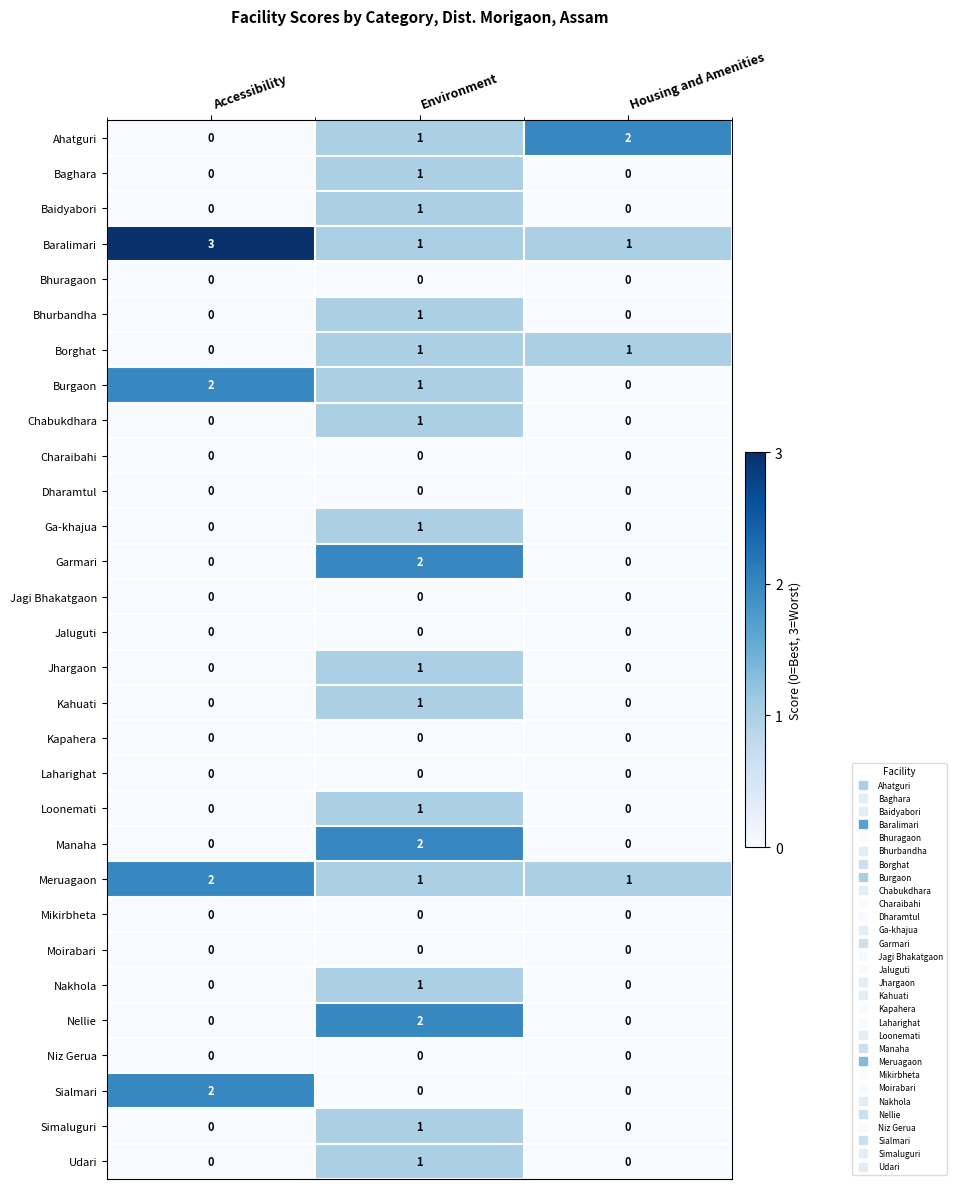

What is the total value across all series at Accessibility?

9